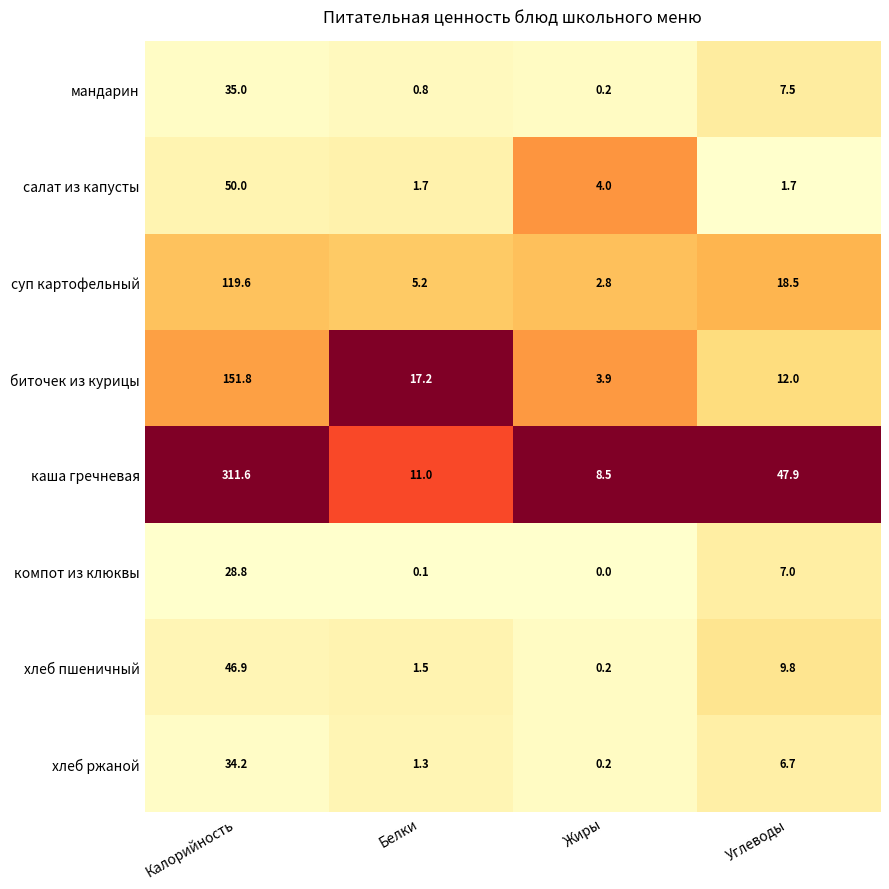

What is the greatest value displayed?

311.6